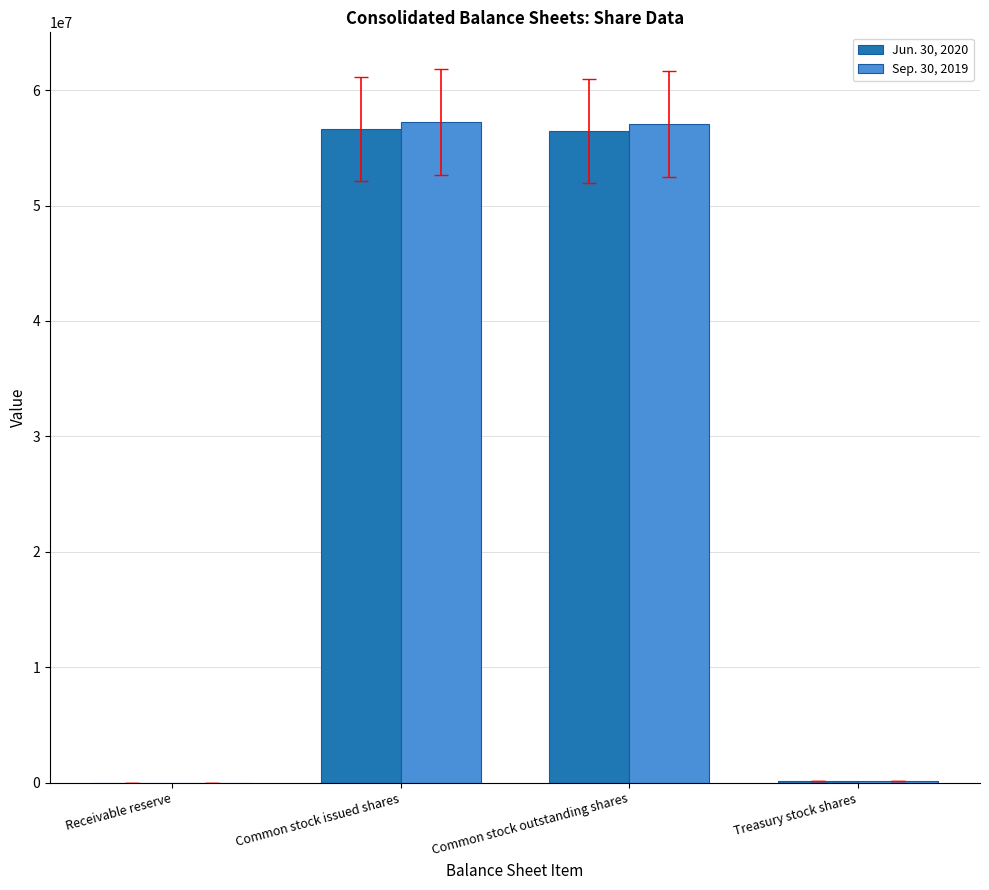

True or false: Jun. 30, 2020 has a value of 56611504 at Common stock issued shares.

True